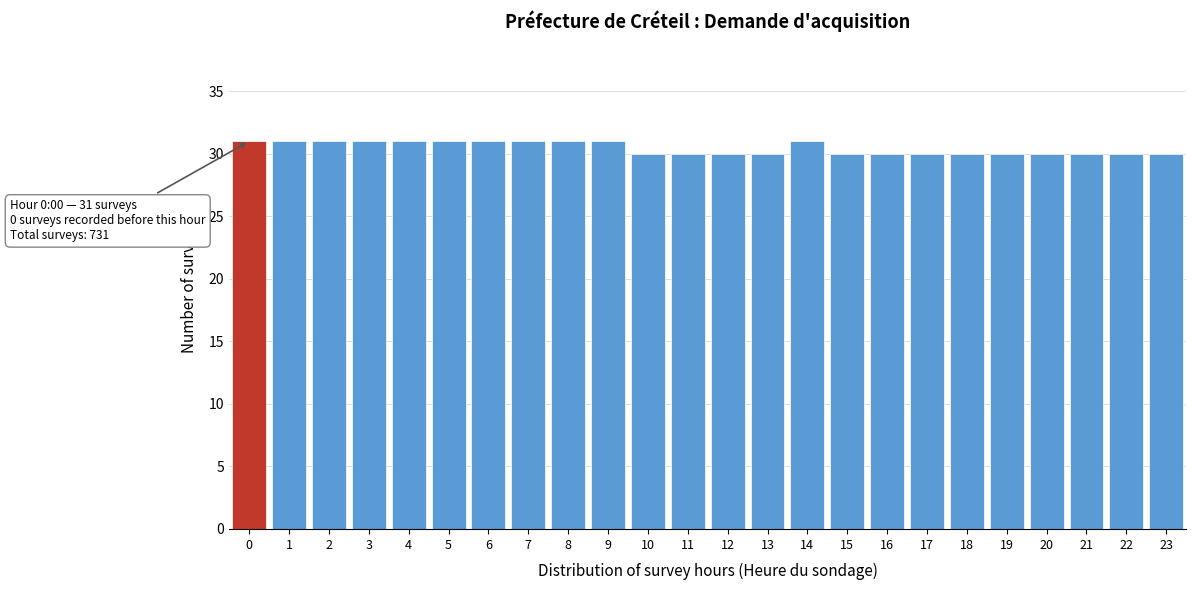

Reading right to left, what are all the values shown in this chart?

30	30	30	30	30	30	30	30	30	31	30	30	30	30	31	31	31	31	31	31	31	31	31	31